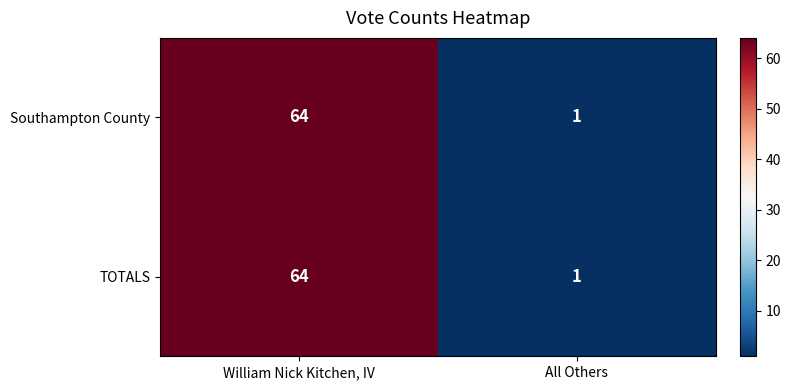

What is the sum of the TOTALS values at All Others and William Nick Kitchen, IV?

65